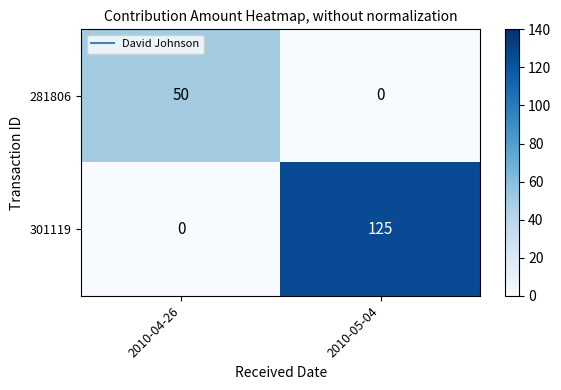

Rank the categories by 301119 value from highest to lowest.

2010-05-04, 2010-04-26